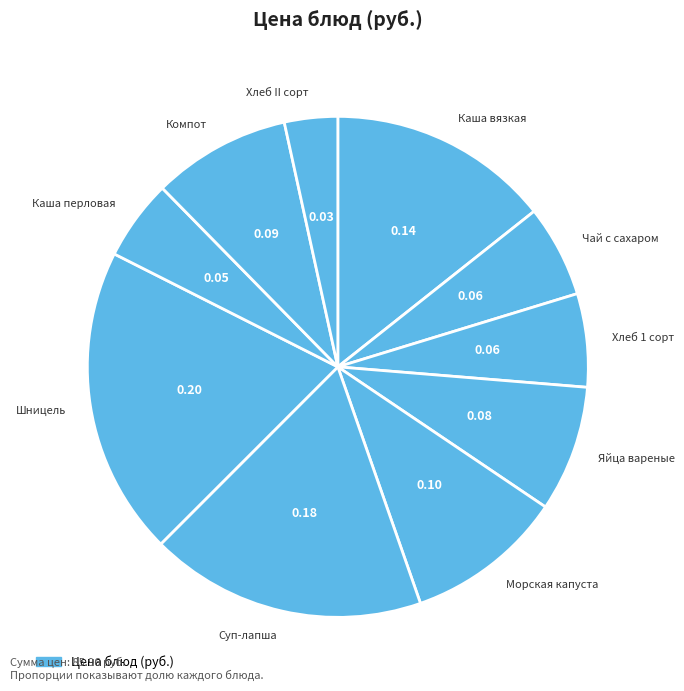

Count the number of slices in the pie.

10